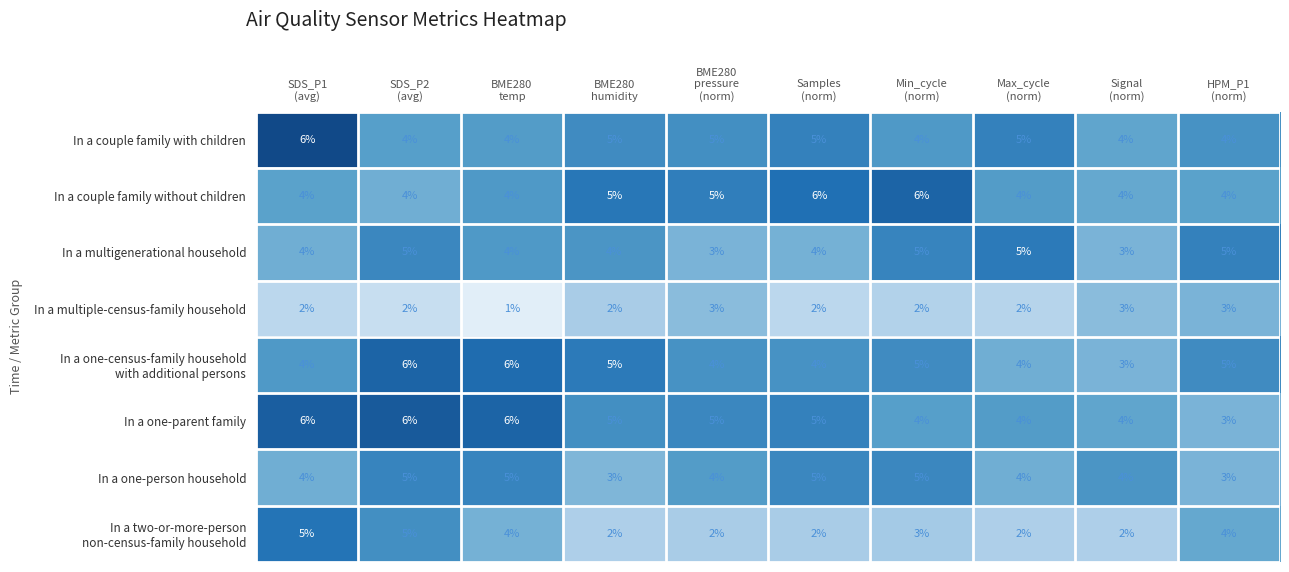

Which series has the largest total across all categories?

In a one-parent family